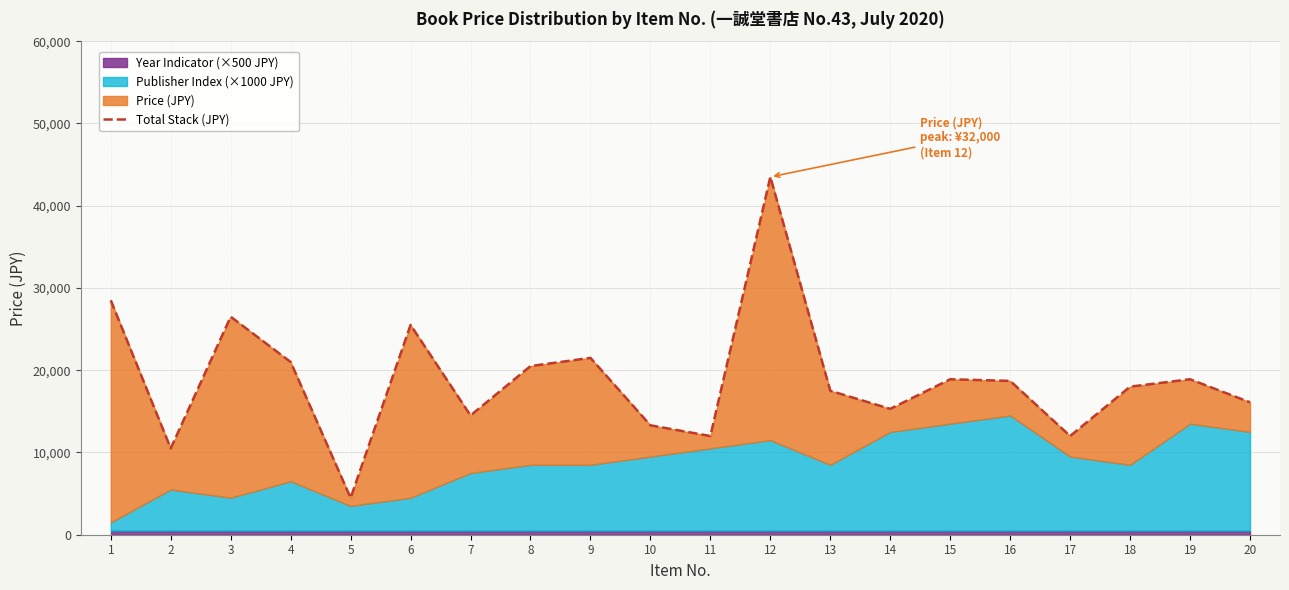

Rank the categories by value from lowest to highest.

5, 2, 11, 17, 10, 7, 14, 20, 13, 18, 16, 15, 19, 8, 4, 9, 6, 3, 1, 12